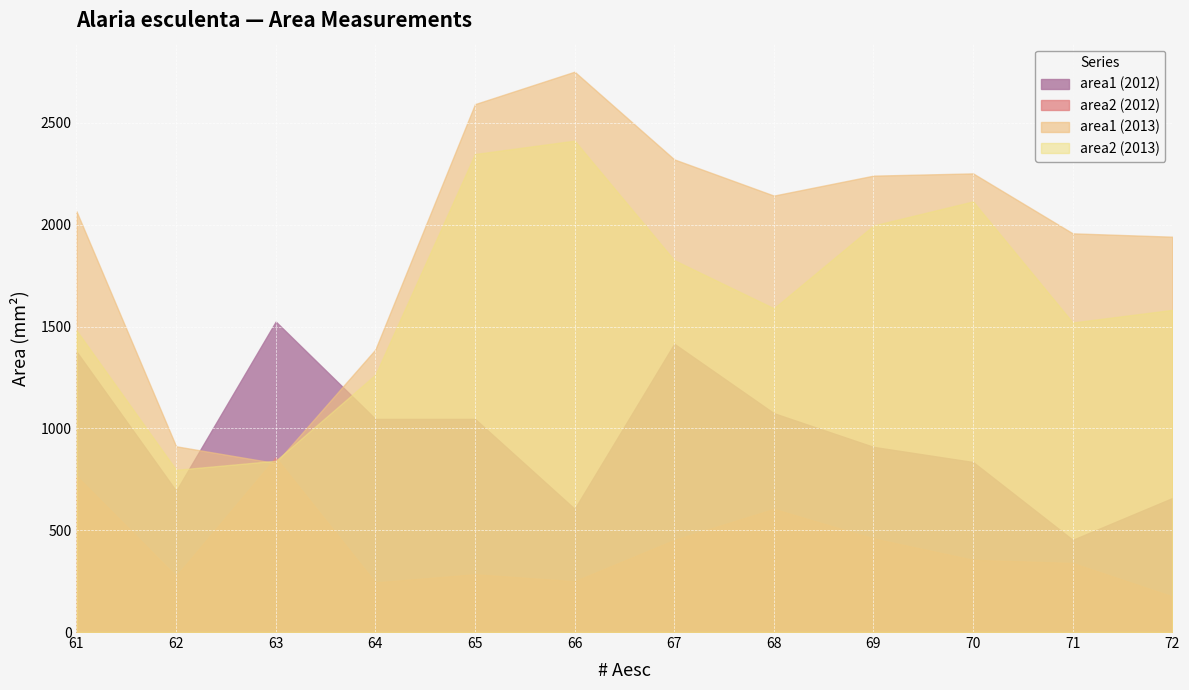

Between which two adjacent categories do area2 (2013) and area1 (2012) first intersect?

62 and 63